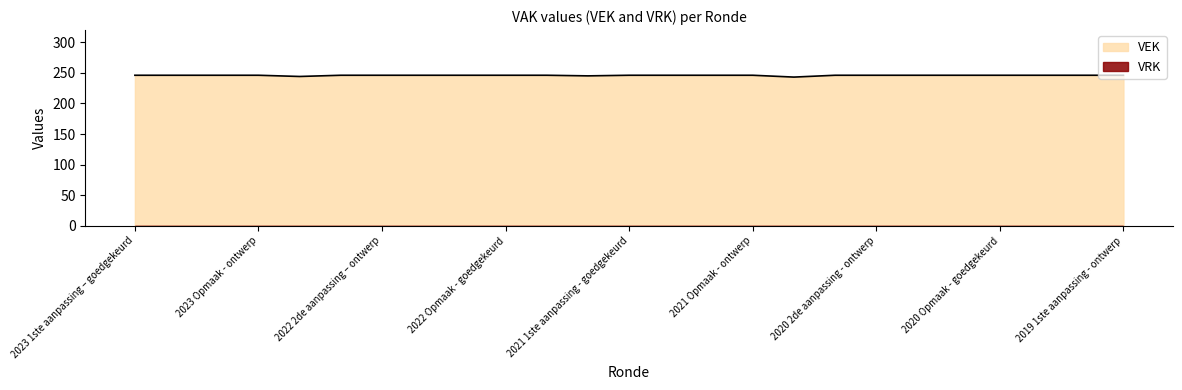

List the labels in order of value, smallest first.

2020 uitvoering, 2022 uitvoering, 2021 uitvoering, 2023 1ste aanpassing – goedgekeurd, 2023 1ste aanpassing – ontwerp, 2023 Opmaak – goedgekeurd, 2023 Opmaak - ontwerp, 2022 2de aanpassing – goedgekeurd, 2022 2de aanpassing – ontwerp, 2022 1ste aanpassing – goedgekeurd, 2022 1ste aanpassing – ontwerp, 2022 Opmaak - goedgekeurd, 2022 Opmaak - ontwerp, 2021 1ste aanpassing - goedgekeurd, 2021 1ste aanpassing – ontwerp, 2021 Opmaak - goedgekeurd, 2021 Opmaak - ontwerp, 2020 2de aanpassing - goedgekeurd, 2020 2de aanpassing - ontwerp, 2020 1ste aanpassing - goedgekeurd, 2020 1ste aanpassing – ontwerp, 2020 Opmaak - goedgekeurd, 2020 Opmaak - ontwerp, 2019 1ste aanpassing – goedgekeurd, 2019 1ste aanpassing - ontwerp